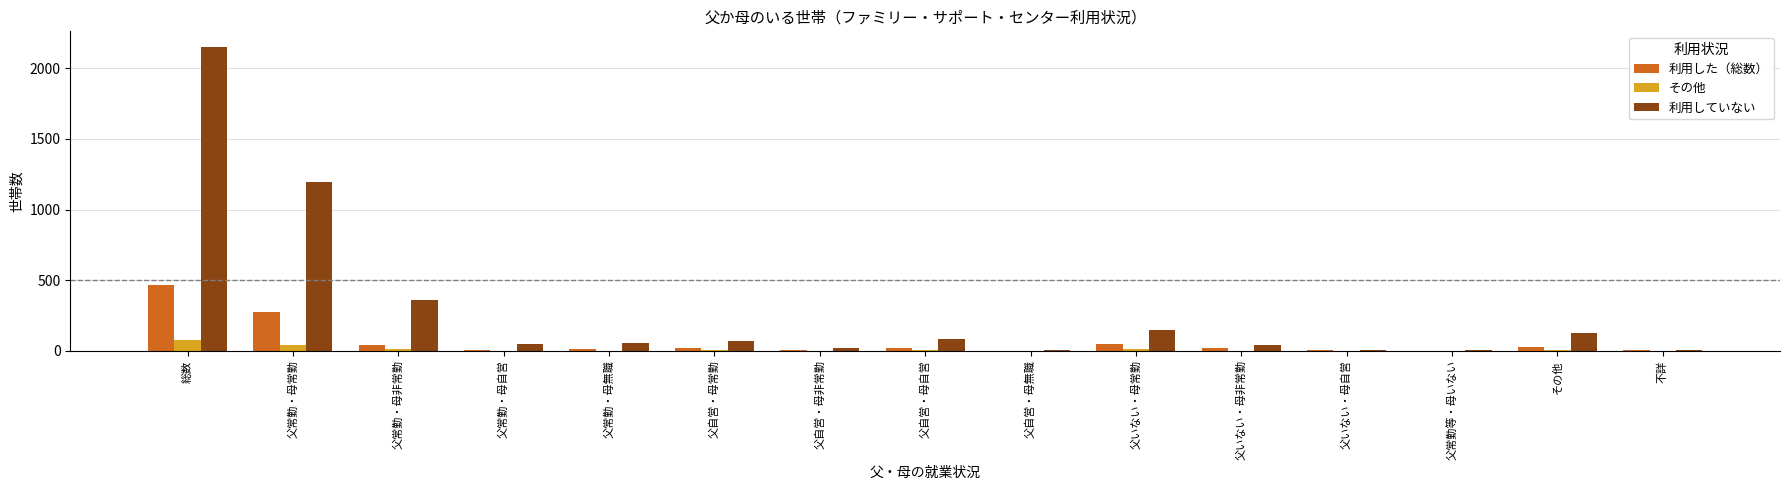

Which series has the largest total across all categories?

利用していない